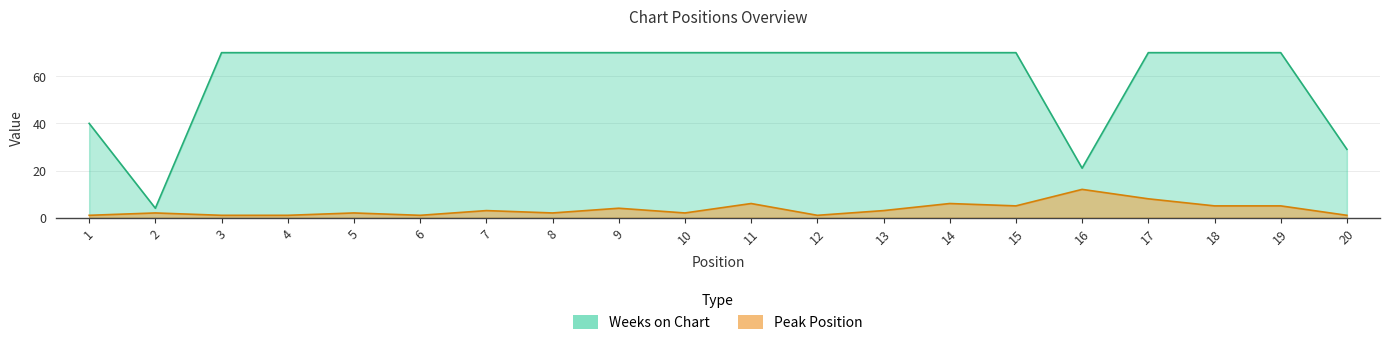

Reading right to left, list all the values displayed in this chart.

Peak Position: 20=1	19=5	18=5	17=8	16=12	15=5	14=6	13=3	12=1	11=6	10=2	9=4	8=2	7=3	6=1	5=2	4=1	3=1	2=2	1=1
Weeks on Chart: 20=29	19=70	18=70	17=70	16=21	15=70	14=70	13=70	12=70	11=70	10=70	9=70	8=70	7=70	6=70	5=70	4=70	3=70	2=4	1=40